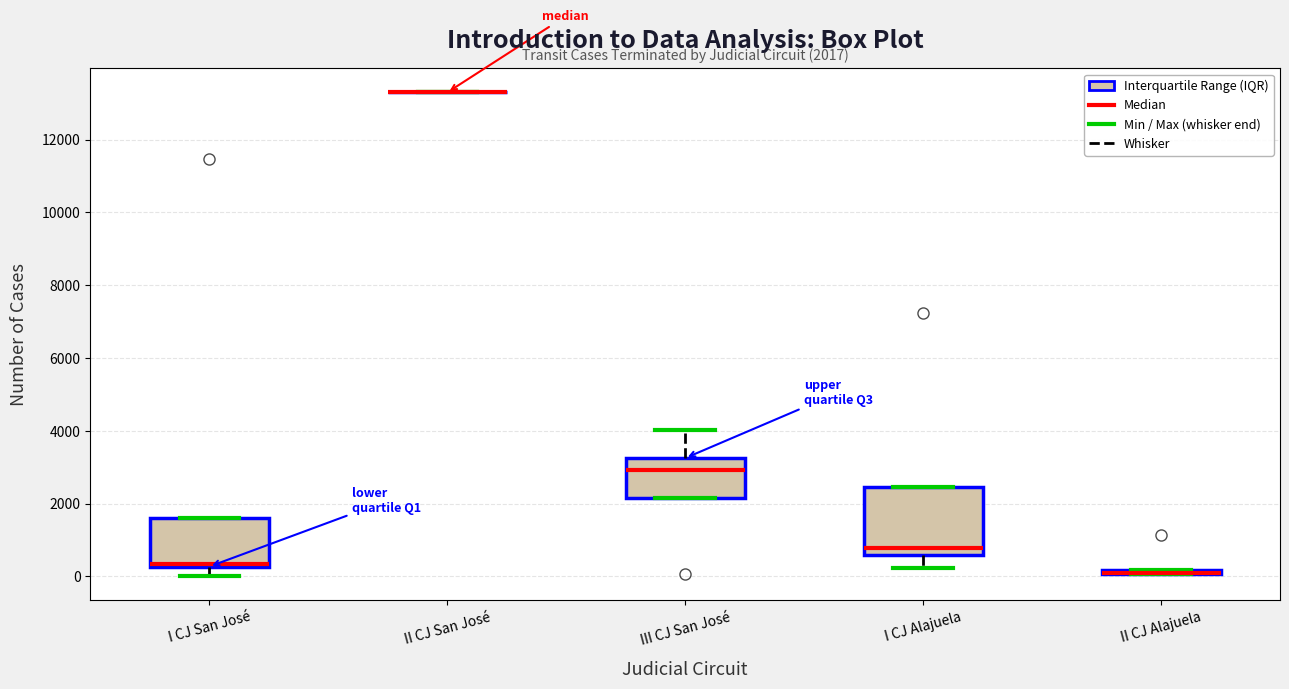

Comparing the boxes themselves (not the whiskers), which one is the tallest?

I CJ Alajuela